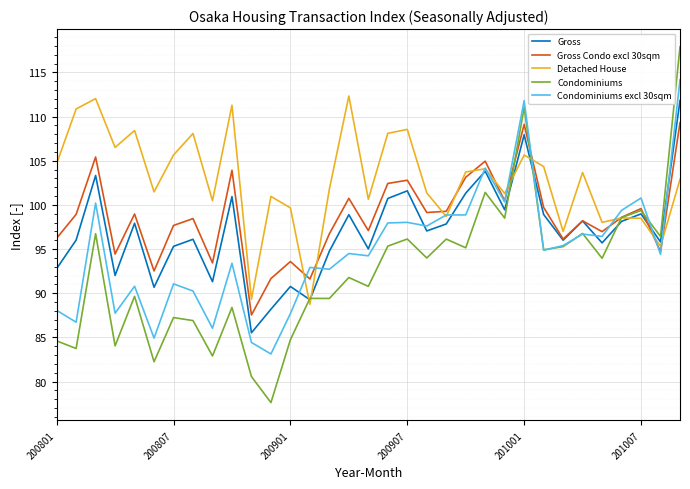

What is the sum of all Condominiums values?

3051.6